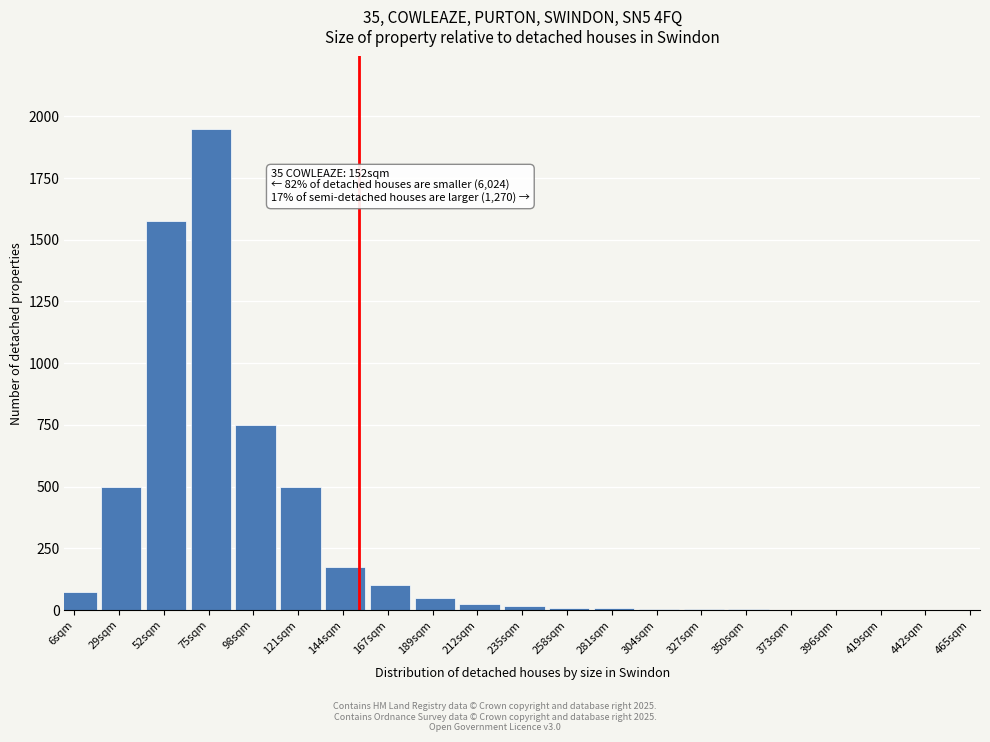

Which has a higher value, 75sqm or 144sqm?

75sqm